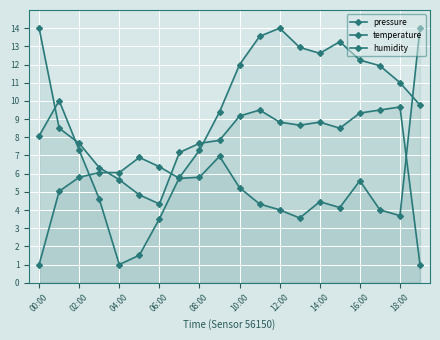

What is the label of the 17th point from the left?

16:00